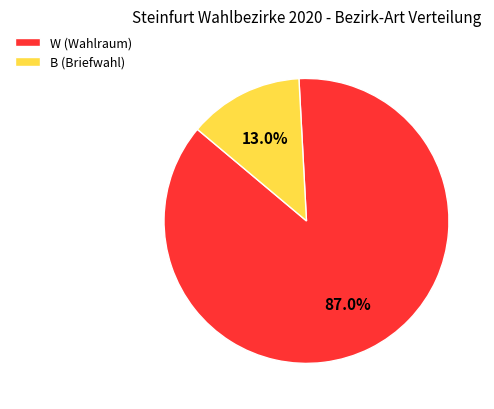

What is the smallest slice in the pie chart?

B (Briefwahl)